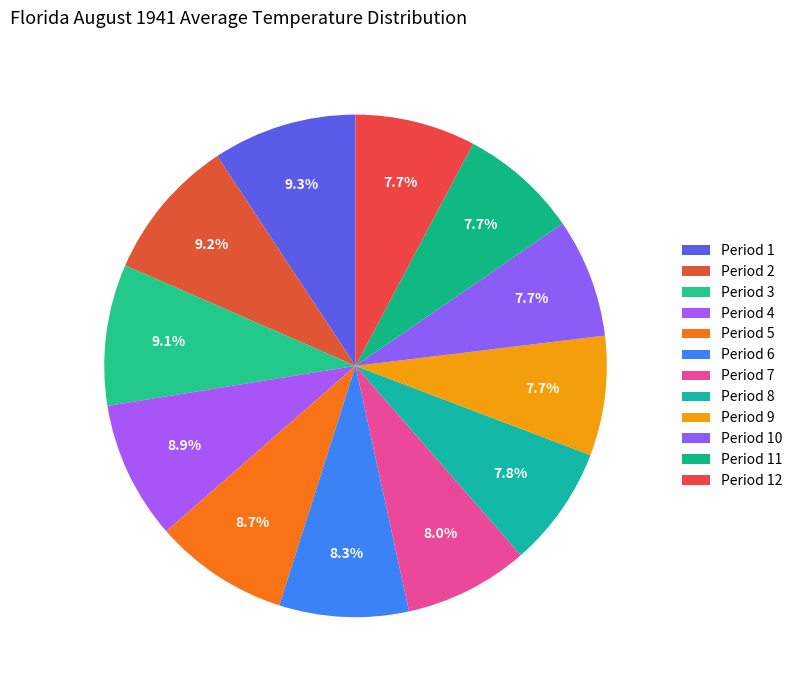

Does Period 3 account for over 50% of the chart?

No